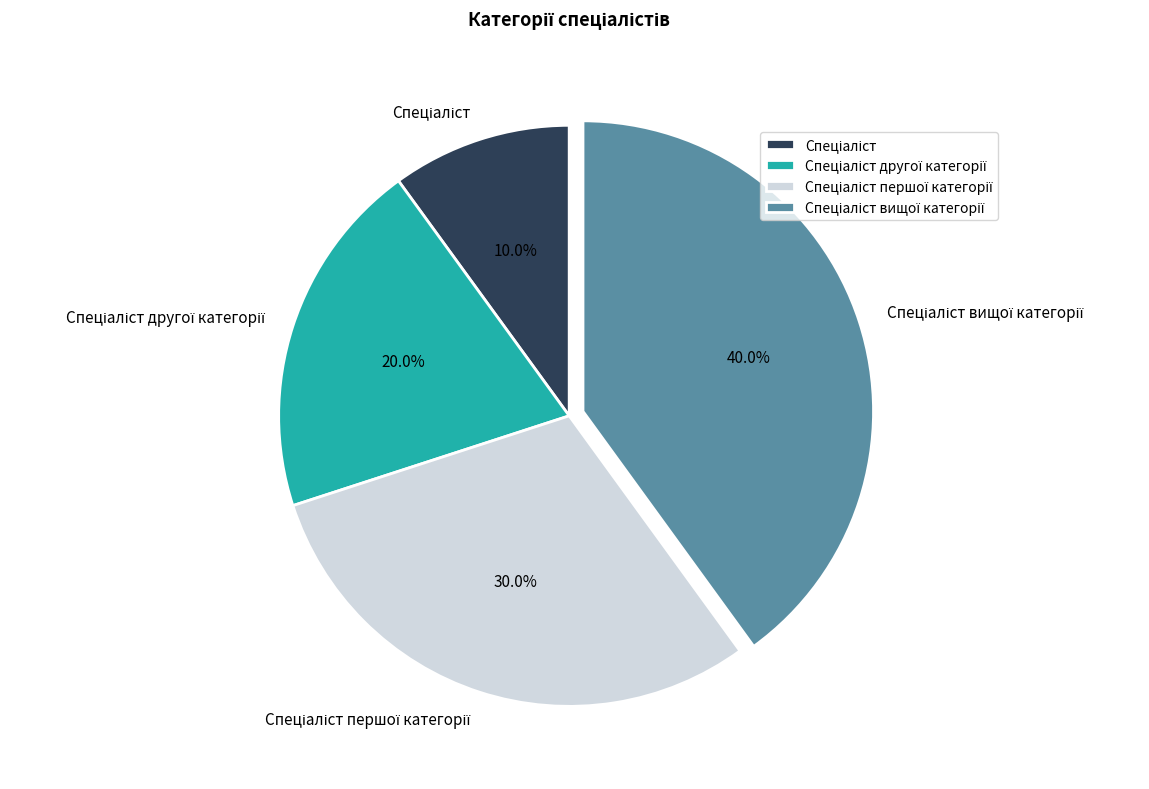

Does any single category account for the majority?

No